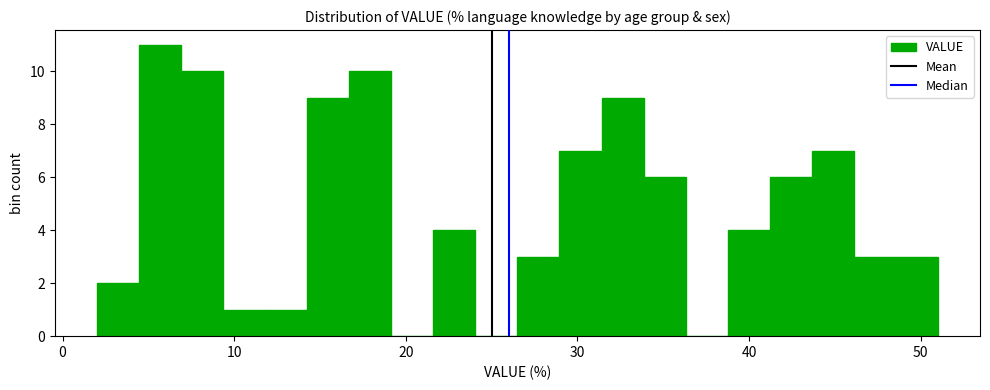

Around what value on the x-axis is the tallest bar? Give the approximate position of its centre, as read against the axis.

6